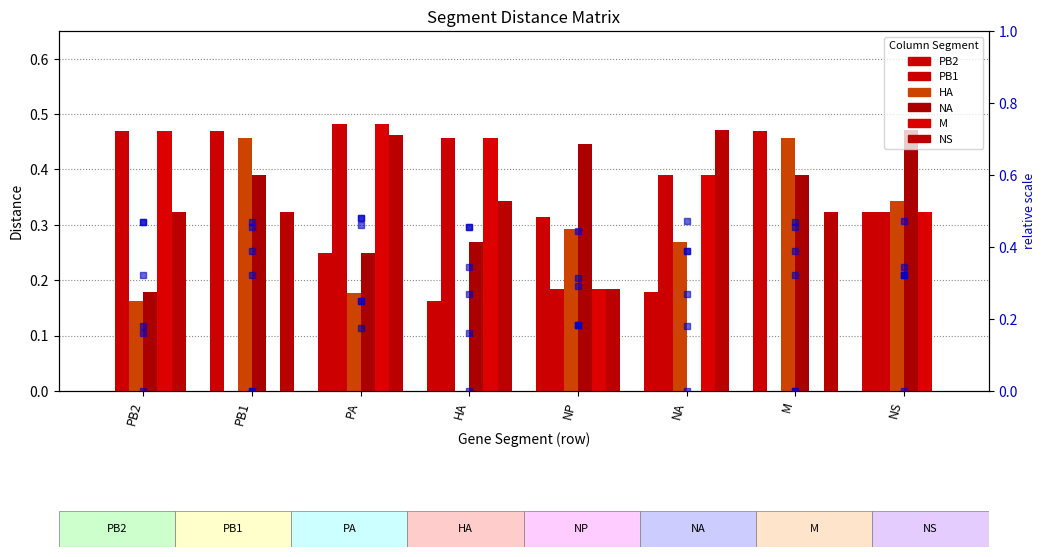

Which category has the highest value across all series?

PA